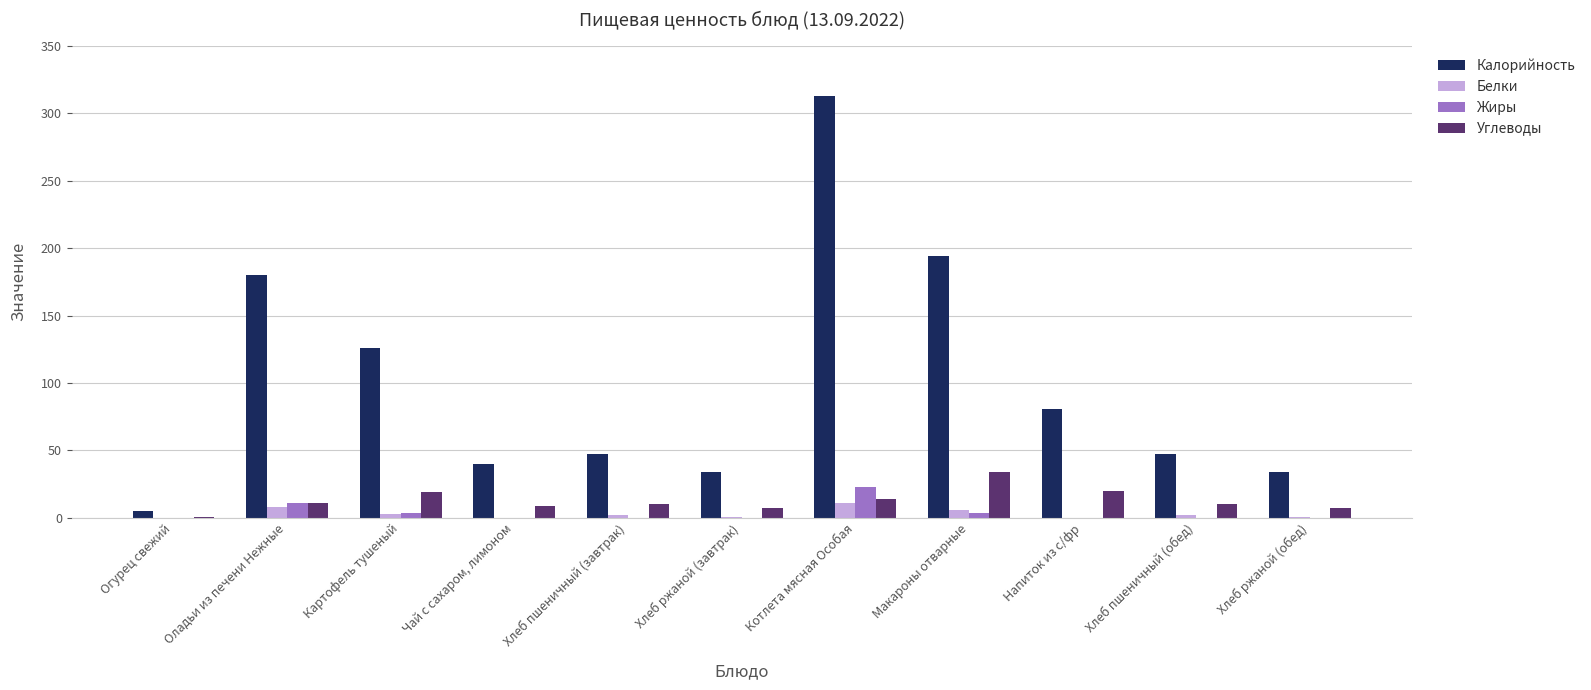

At which label does Калорийность reach its peak?

Котлета мясная Особая